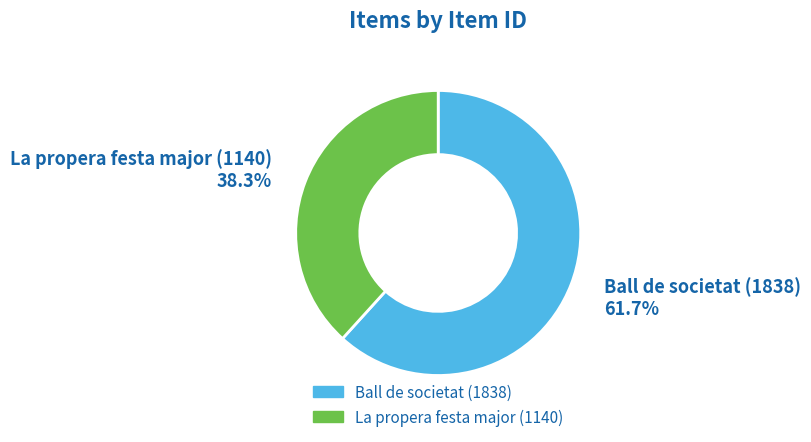

Count the number of slices in the pie.

2